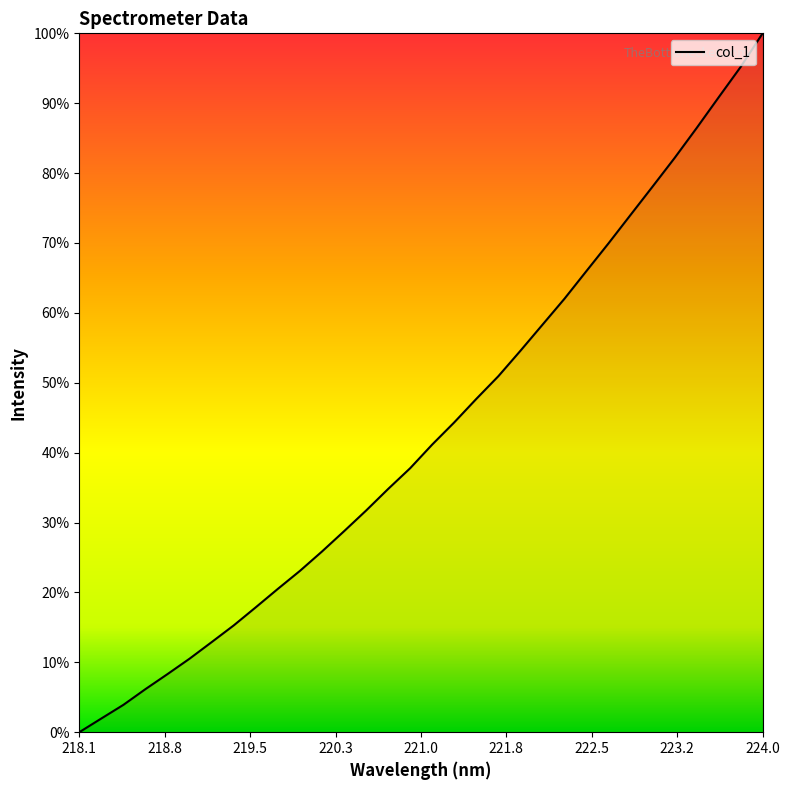

Which category has the highest value across all series?

224.0